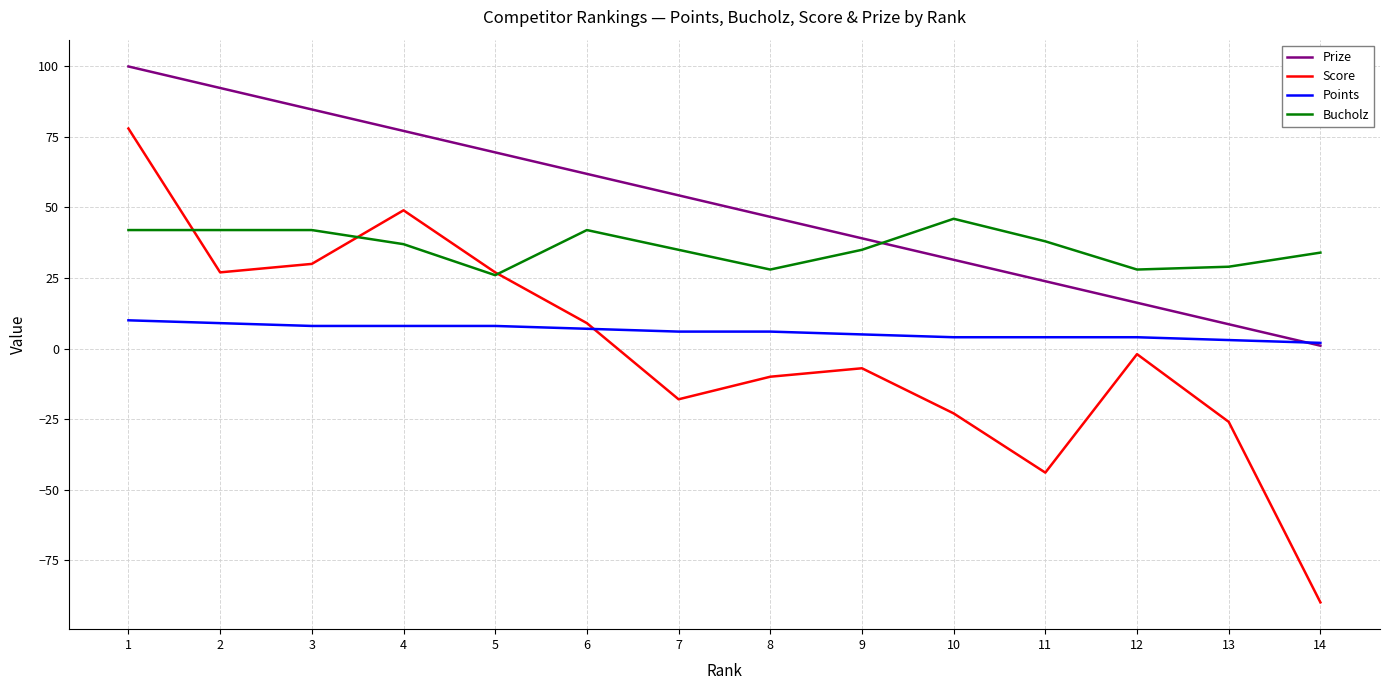

Does the chart display data point markers on the line(s)?

No